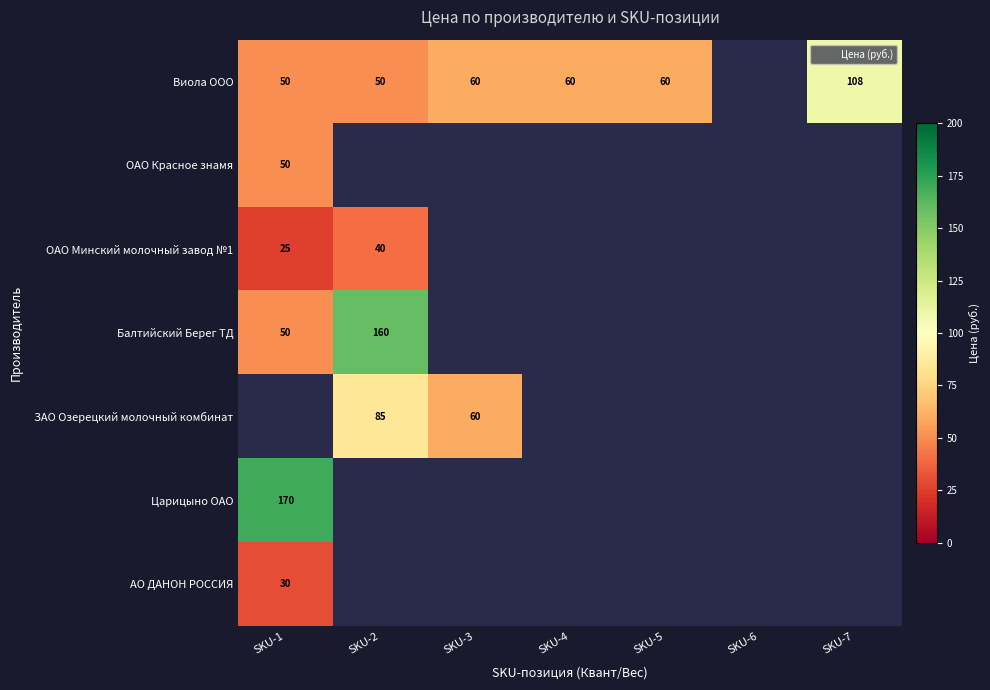

At which label does ЗАО Озерецкий молочный комбинат reach its minimum?

SKU-1